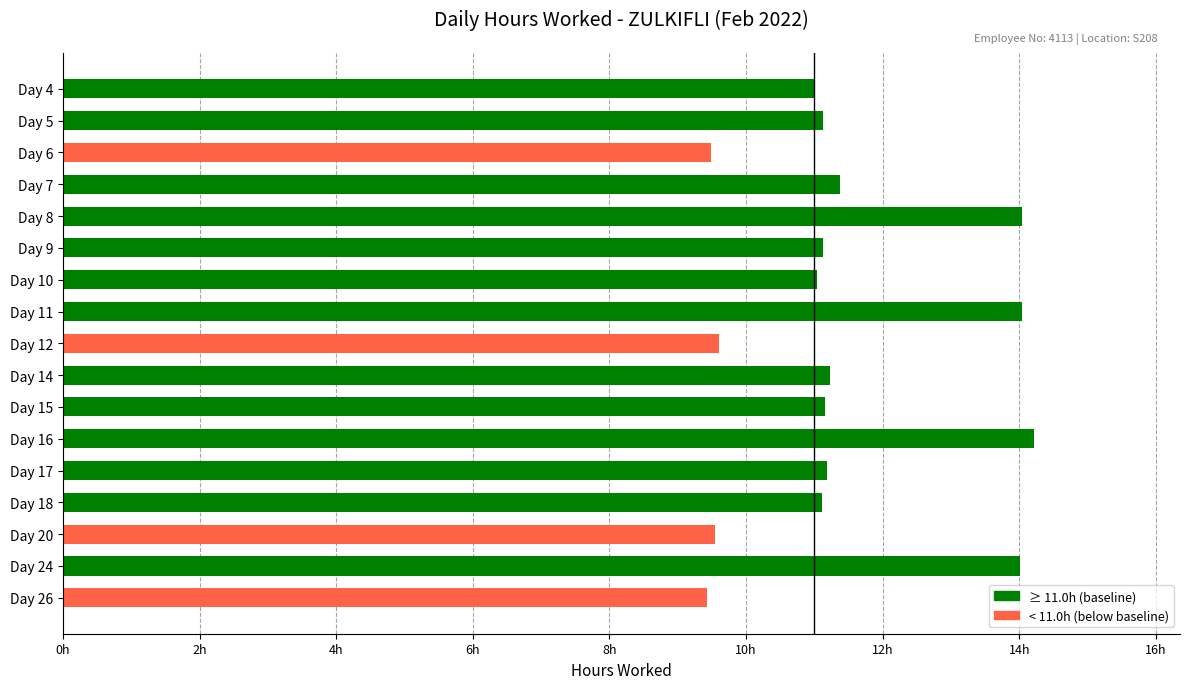

What is the greatest value displayed?

14.2